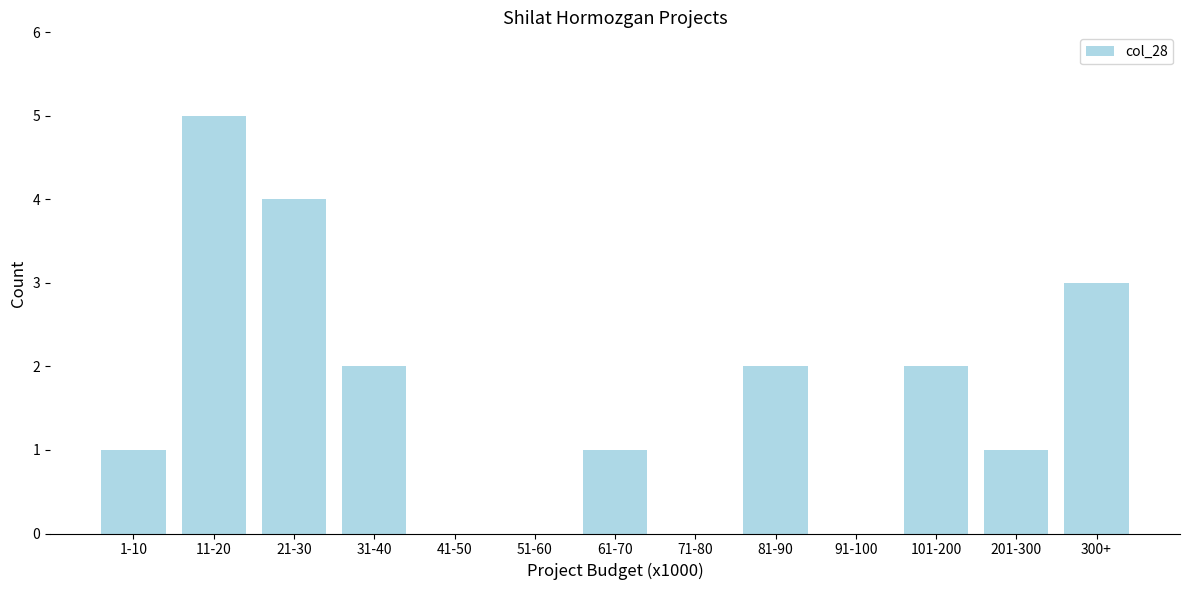

Reading left to right, list all the values displayed in this chart.

1-10=1	11-20=5	21-30=4	31-40=2	41-50=0	51-60=0	61-70=1	71-80=0	81-90=2	91-100=0	101-200=2	201-300=1	300+=3